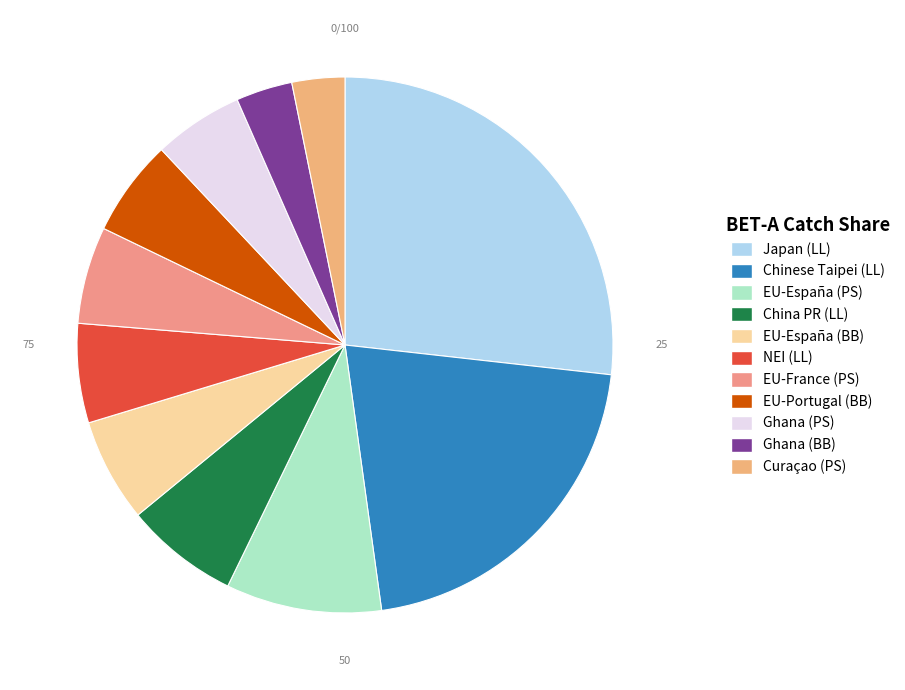

To the nearest percent, what percentage of the pie is EU-España (PS)?

9%